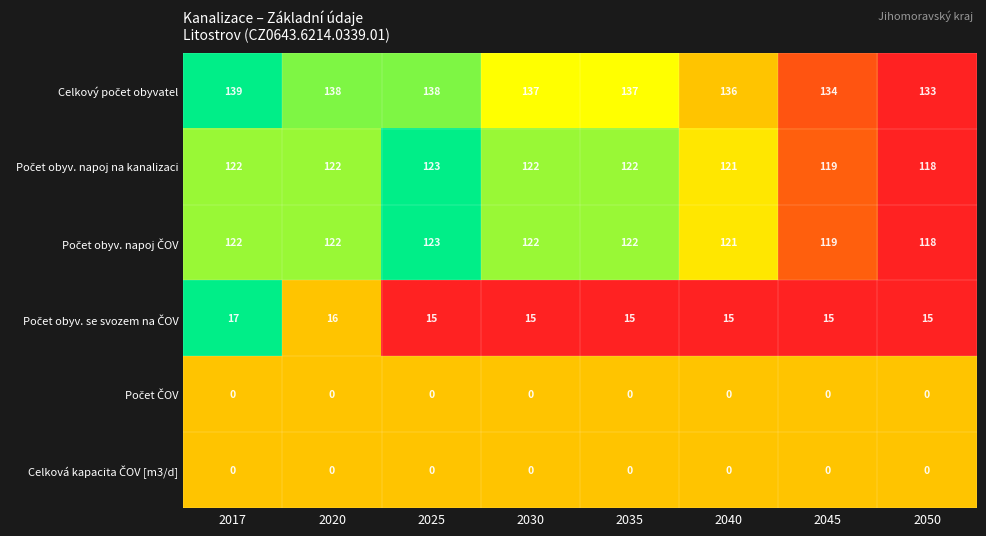

What is the difference between the highest and lowest values at 2025?

138